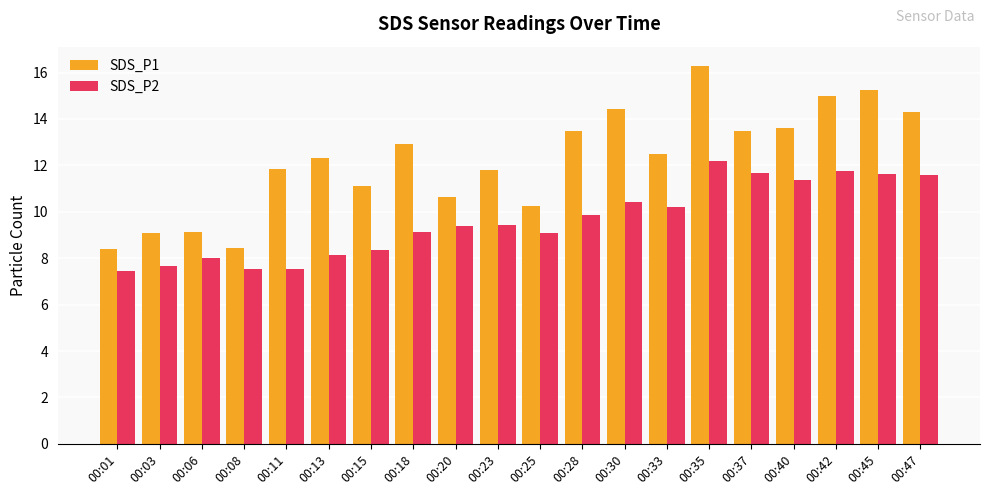

At which label does SDS_P1 reach its peak?

00:35